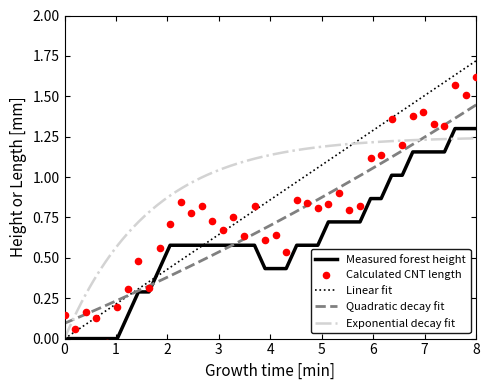

At which category is the sum across all series the highest?

8